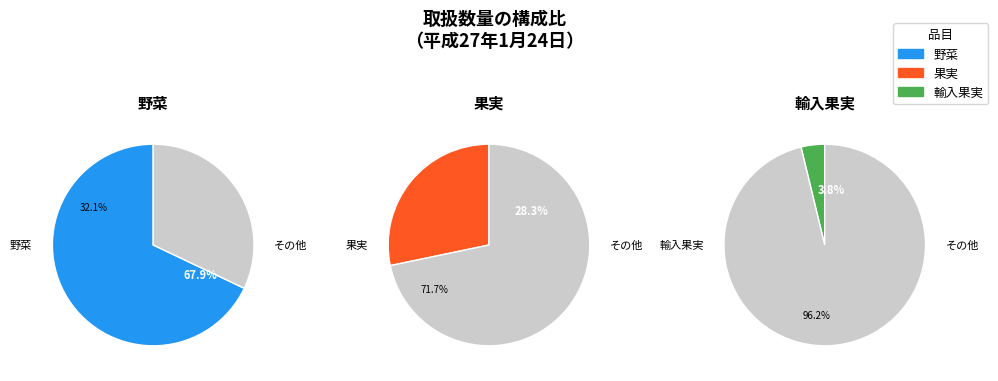

Between 1 and 2, which is larger?

1